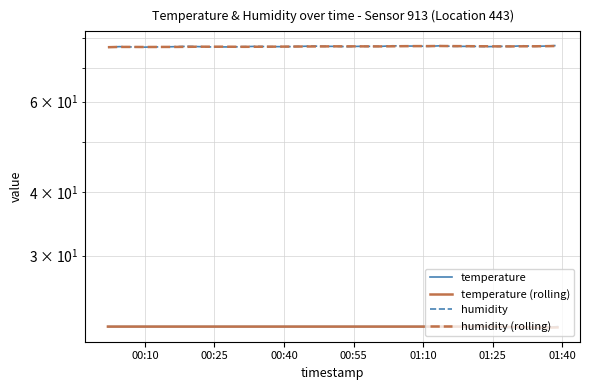

List the series in order of their peak value, lowest first.

temperature, temperature (rolling), humidity (rolling), humidity